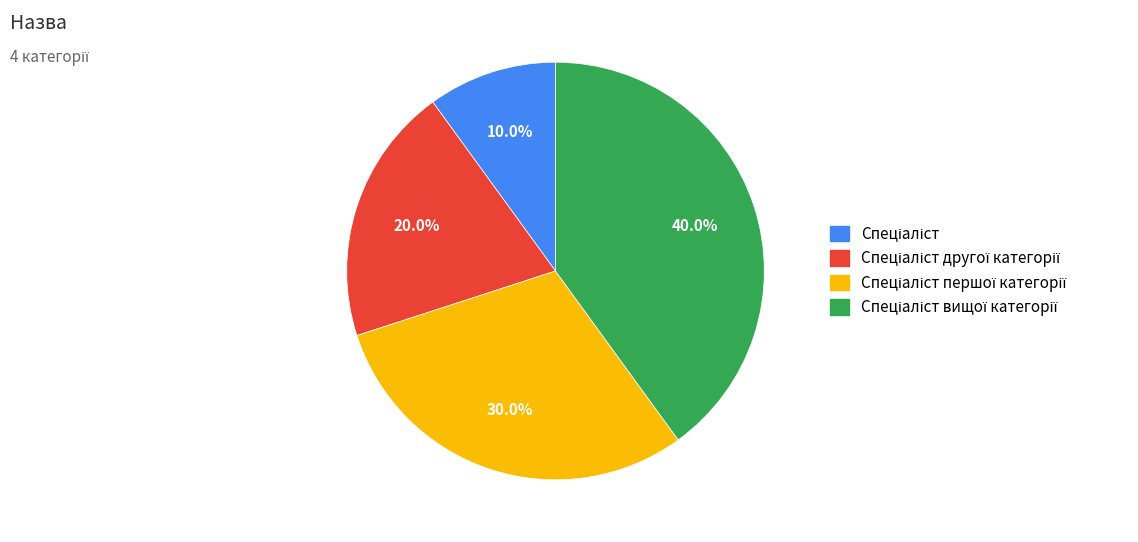

Is there any slice that represents more than half of the pie?

No